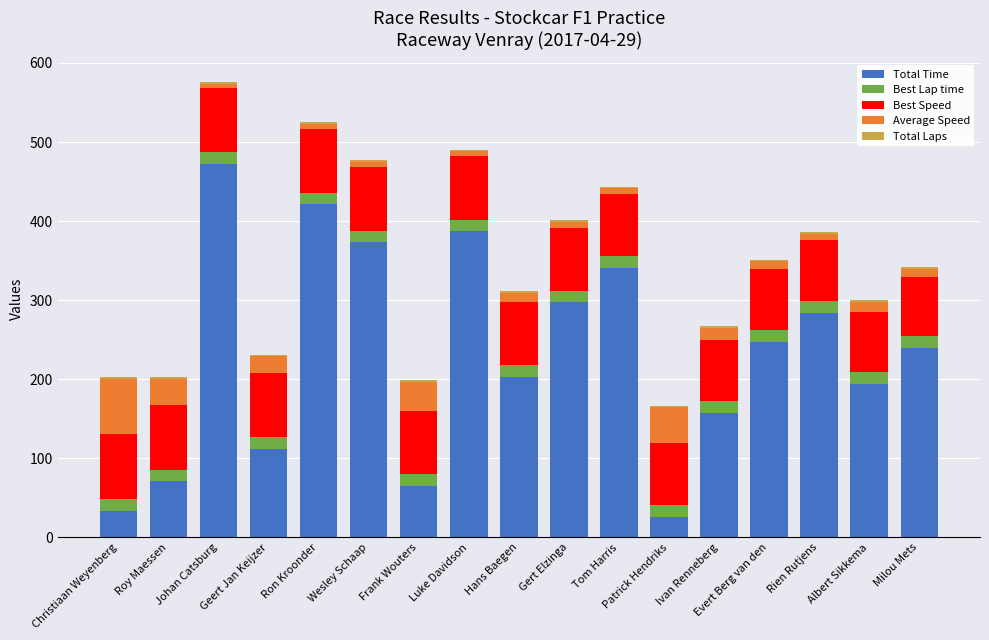

What is the highest value of the Total Time series?

472.4